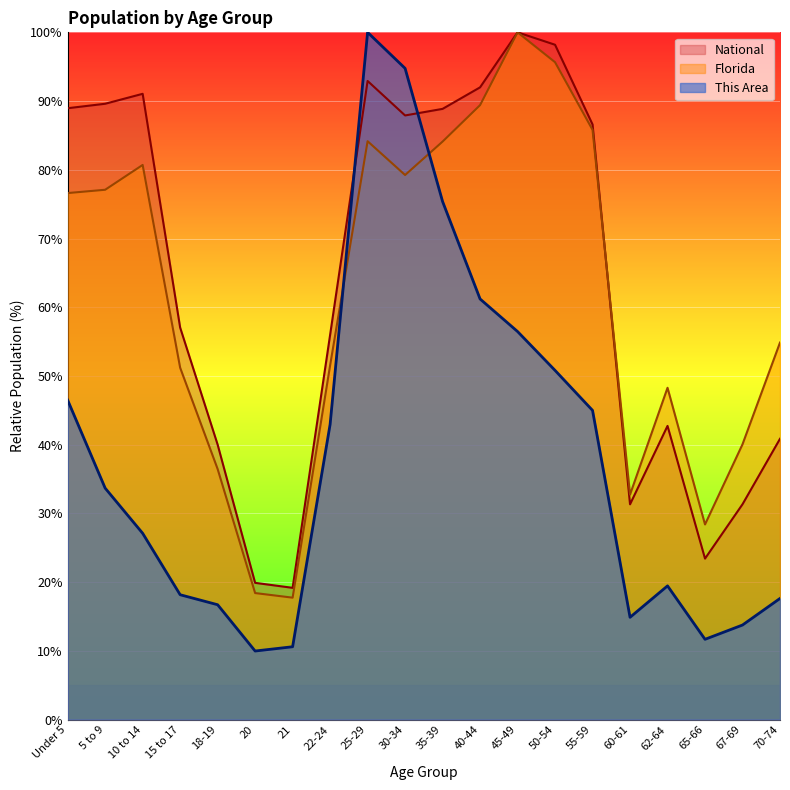

Rank the categories by Florida value from lowest to highest.

21, 20, 65-66, 60-61, 18-19, 67-69, 62-64, 15 to 17, 22-24, 70-74, Under 5, 5 to 9, 30-34, 10 to 14, 35-39, 25-29, 55-59, 40-44, 50-54, 45-49